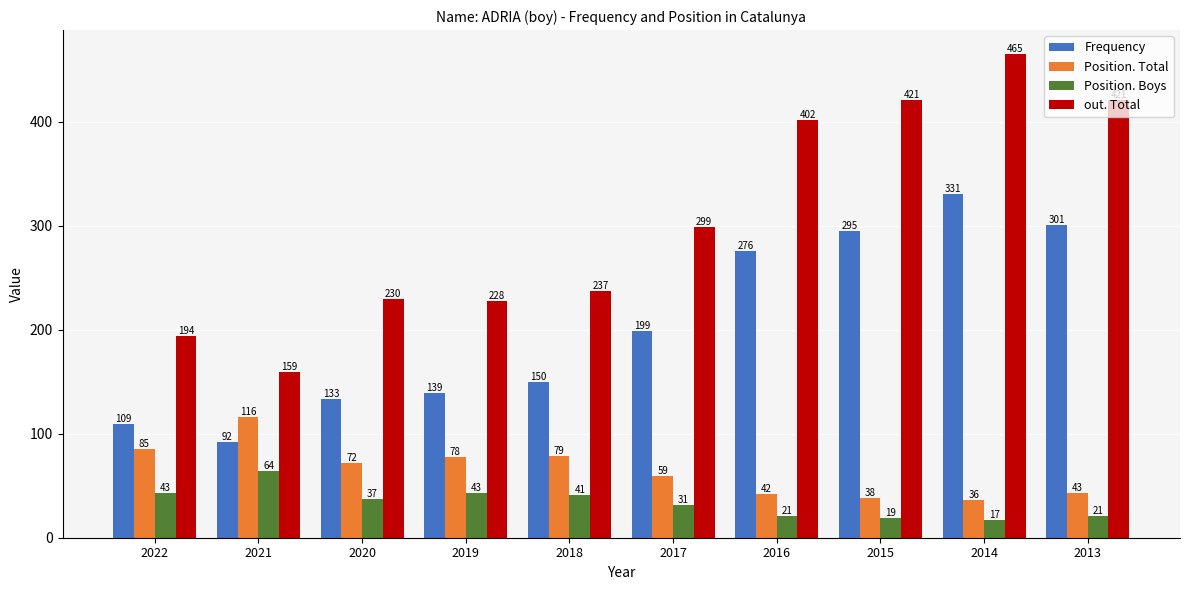

What is the value of the Frequency bar at the 1st from the left?

109